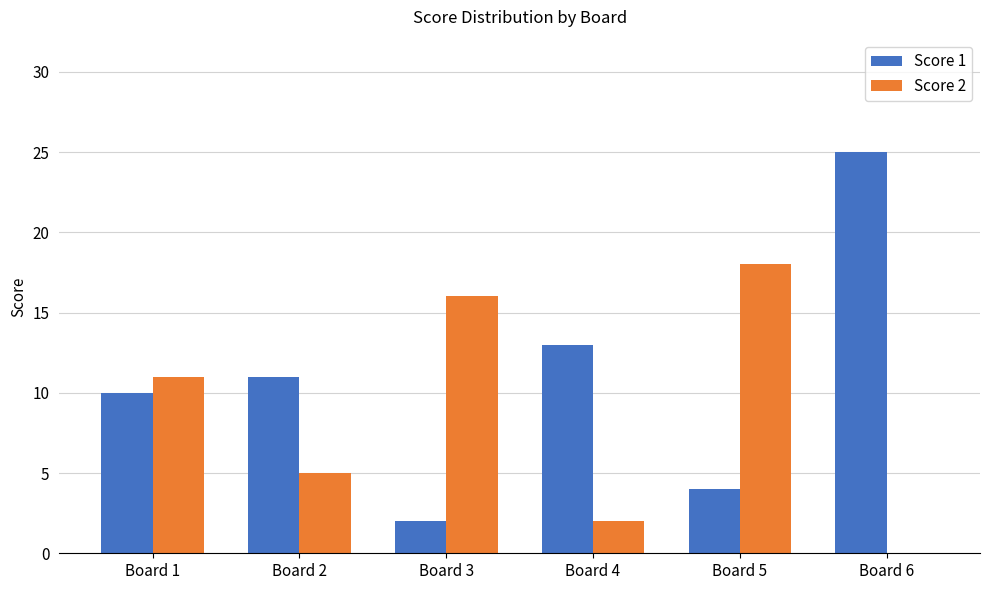

The Score 2 series shows 9 at Board 6. True or false?

False